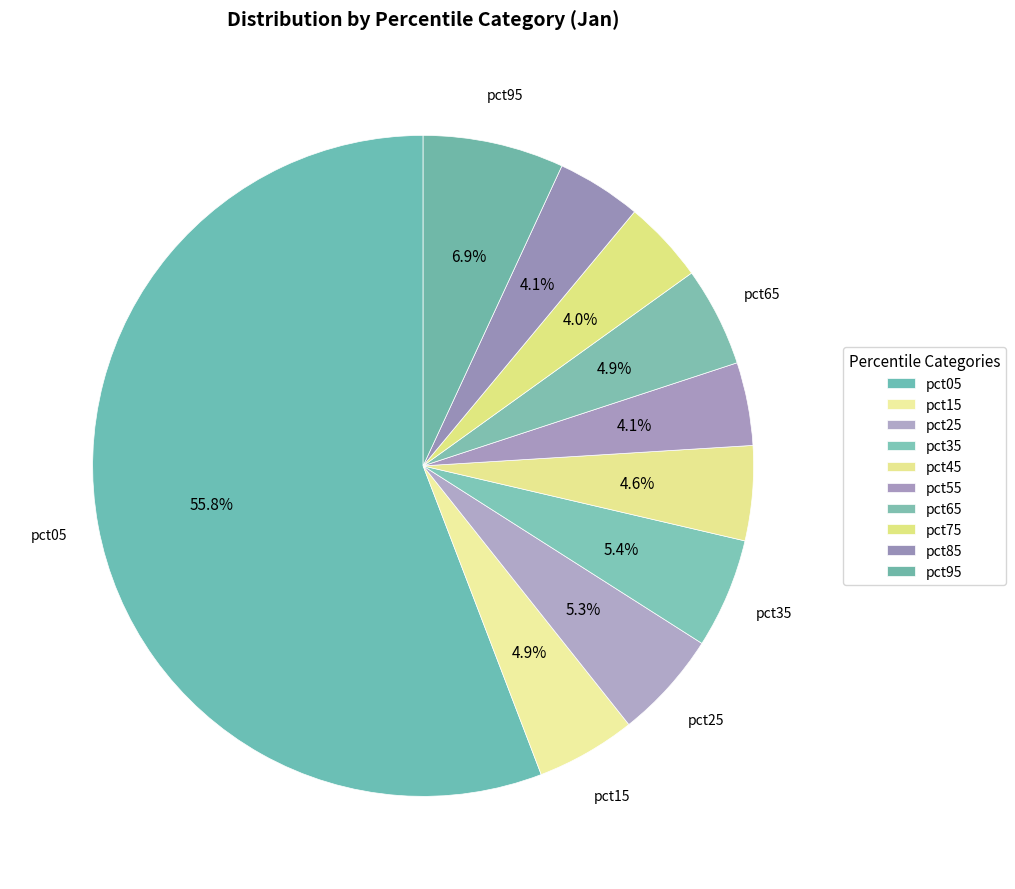

Which has a higher value, pct75 or pct95?

pct95